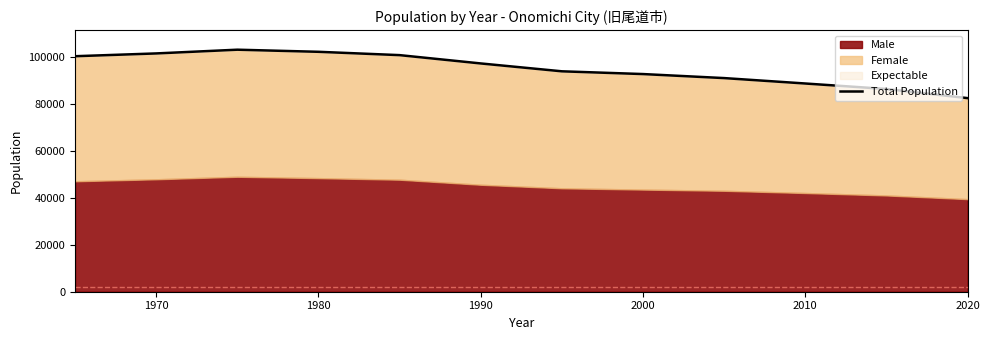

What is the sum of all values?

1138661